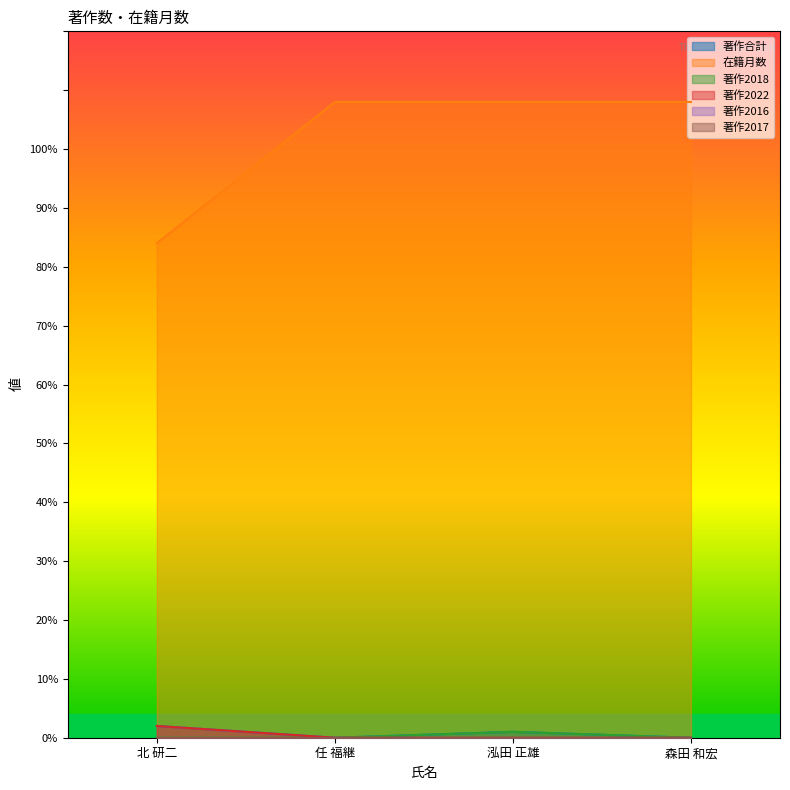

At which label does 著作合計 first exceed 1?

北 研二